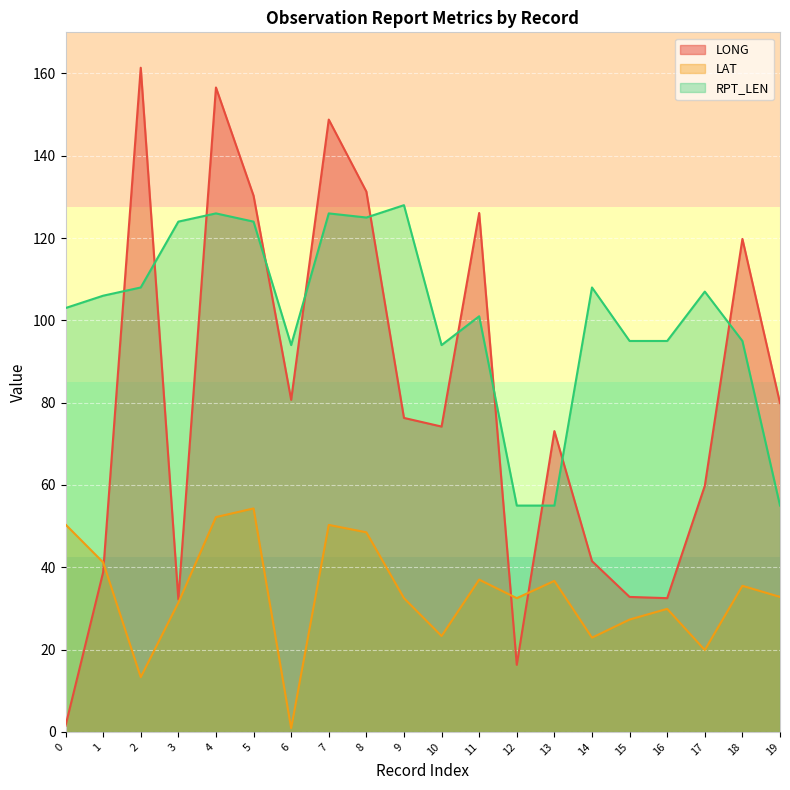

What is the greatest value displayed?

161.4